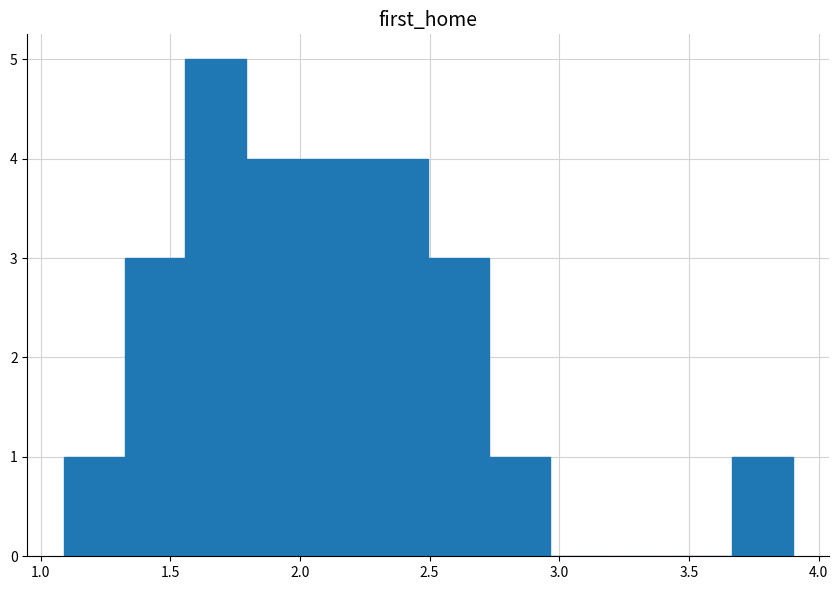

Reading left to right, list every bar in this chart as the range it spans on the x-axis followed by its height. Neither the bar edges nor the heights are printed on the chart, so give them approximately, as read against the axes.

1.10 to 1.30: 1
1.30 to 1.55: 3
1.55 to 1.80: 5
1.80 to 2.05: 4
2.05 to 2.25: 4
2.25 to 2.50: 4
2.50 to 2.75: 3
2.75 to 2.95: 1
2.95 to 3.20: 0
3.20 to 3.45: 0
3.45 to 3.65: 0
3.65 to 3.90: 1